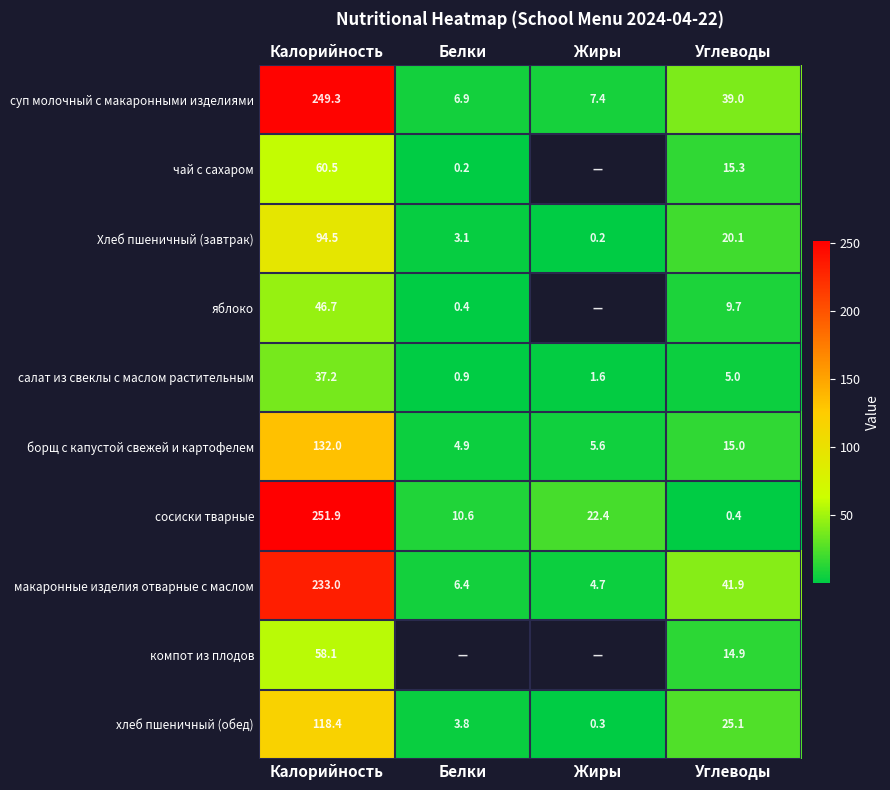

At how many categories does at least one series exceed 162?

1